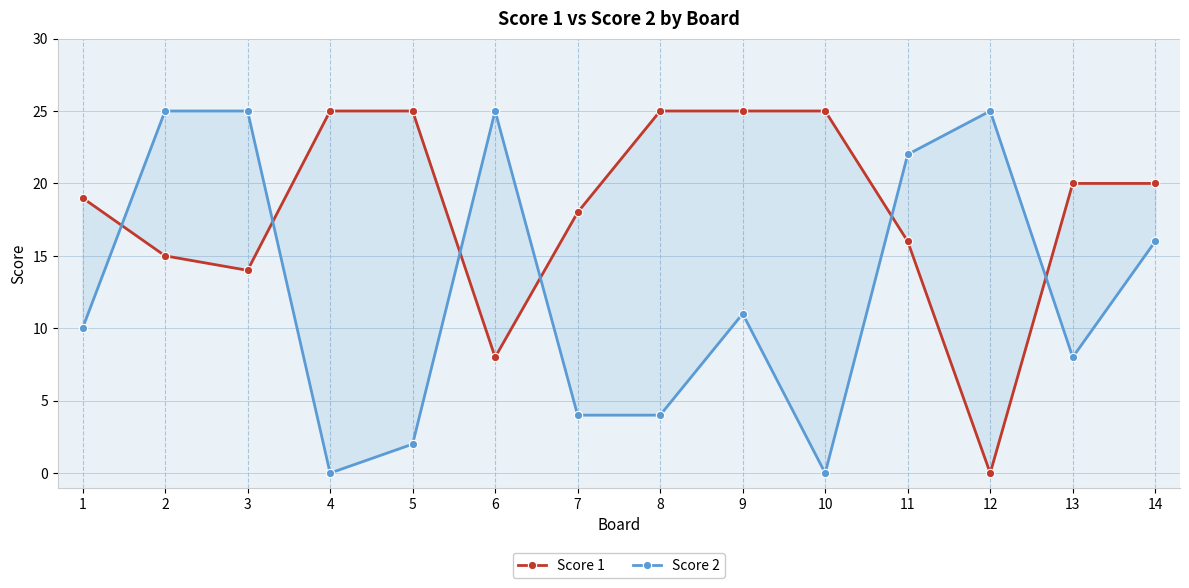

How many times do Score 2 and Score 1 cross each other?

6